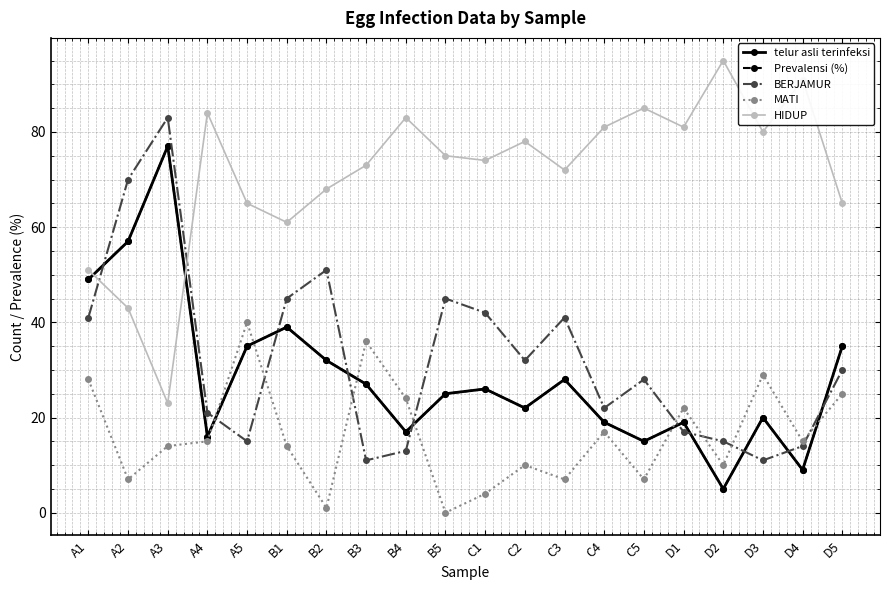

What is the spread (max minus min) of values at B4?

70.0